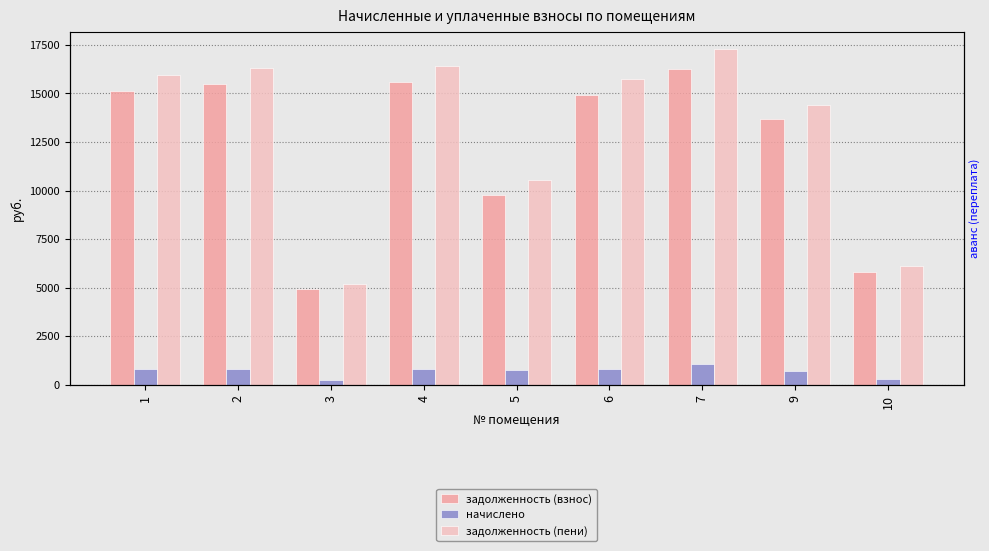

What is the minimum value for задолженность (пени)?

5196.1